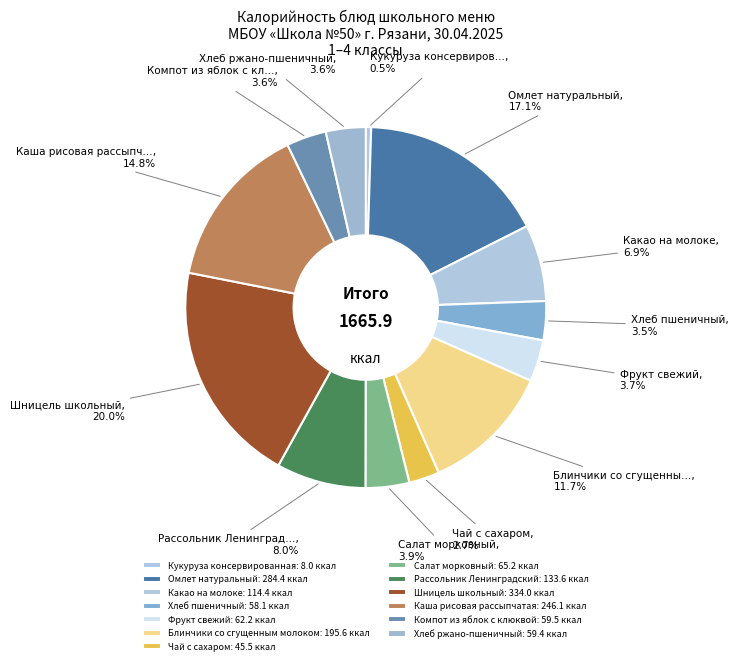

How many slices are in this pie chart?

13